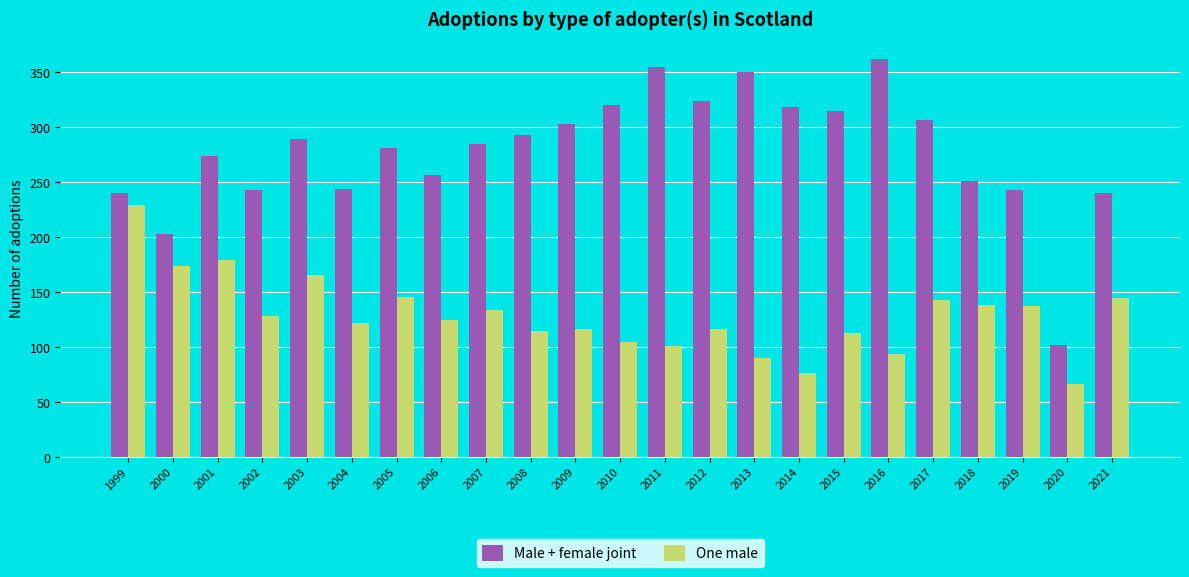

Is it true that Male + female joint equals 257 at 2006?

True